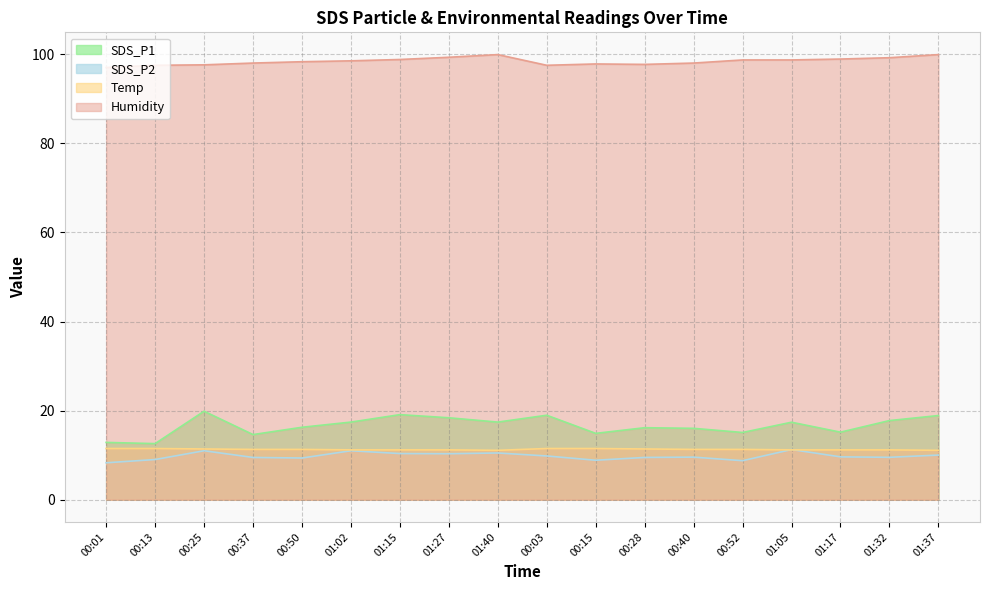

What is the difference between the maximum and minimum values in the Temp series?

0.4